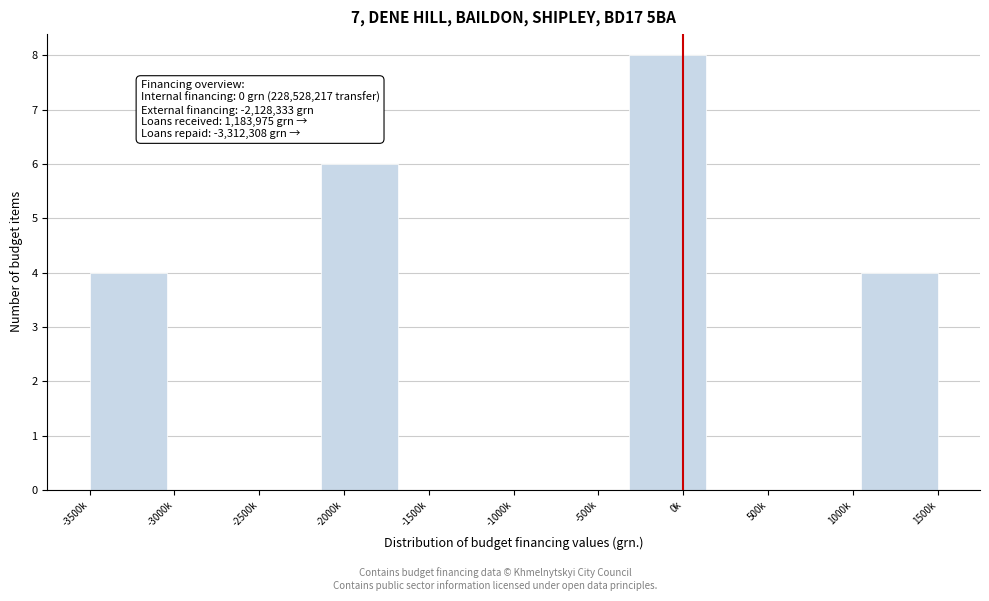

Reading right to left, transcribe all the data shown in this chart.

1500k=4	1000k=0	500k=0	0k=8	-500k=0	-1000k=0	-1500k=0	-2000k=6	-2500k=0	-3000k=0	-3500k=4